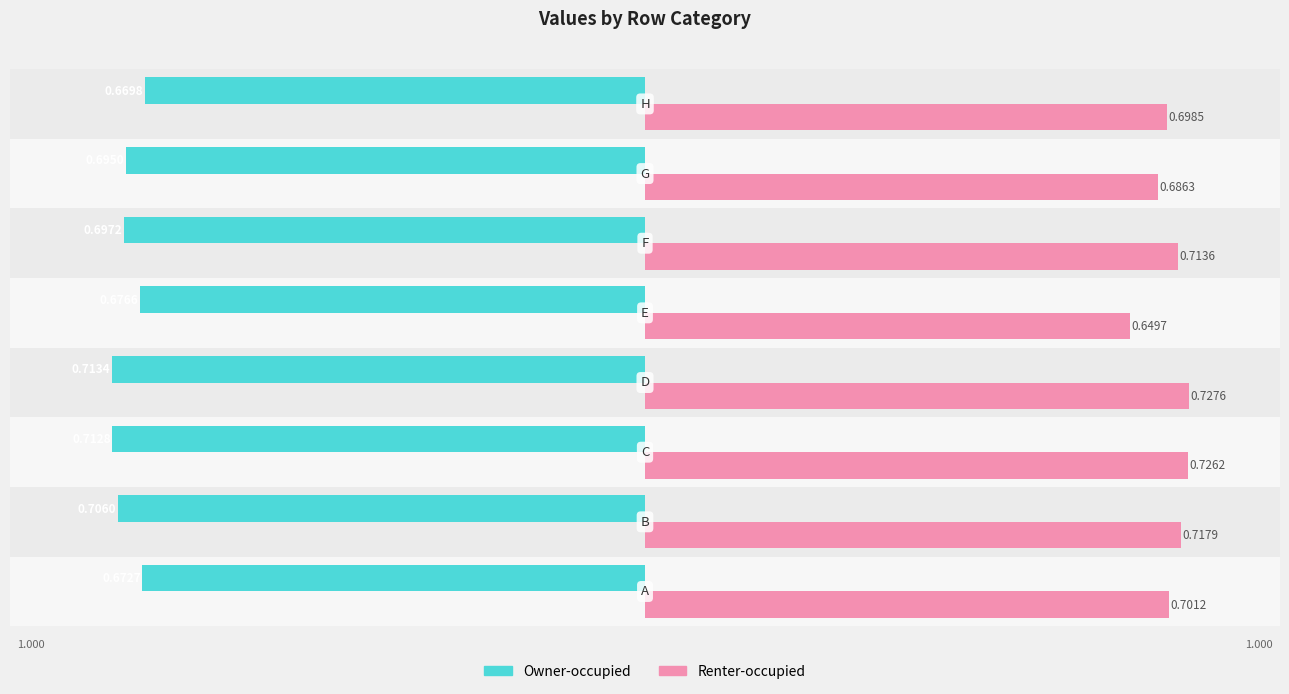

Rank the series by their average value, from lowest to highest.

Owner-occupied, Renter-occupied